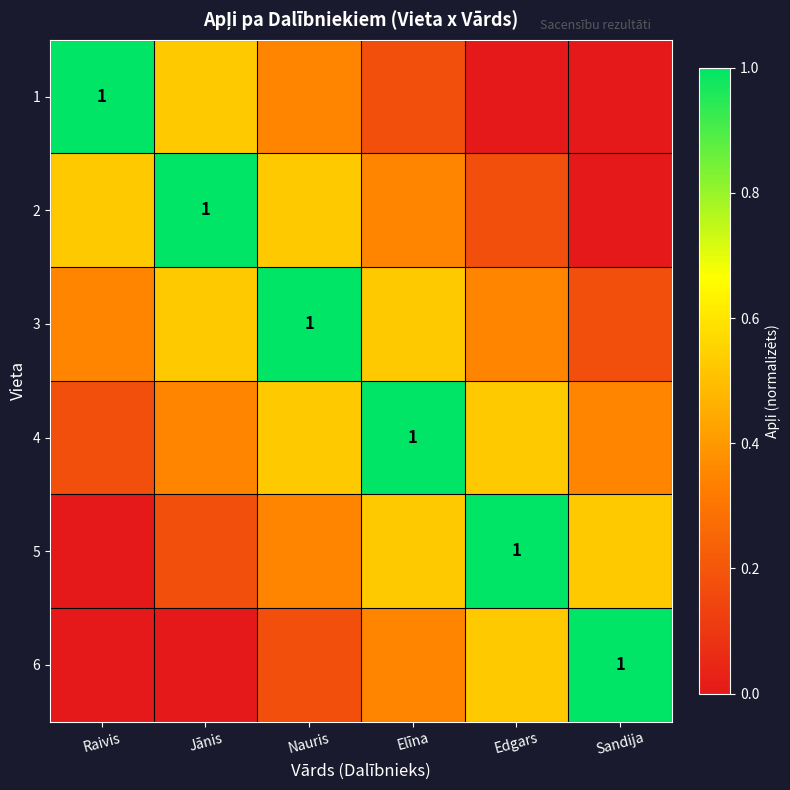

What is the sum of the 5 values at Jānis and Raivis?

0.2